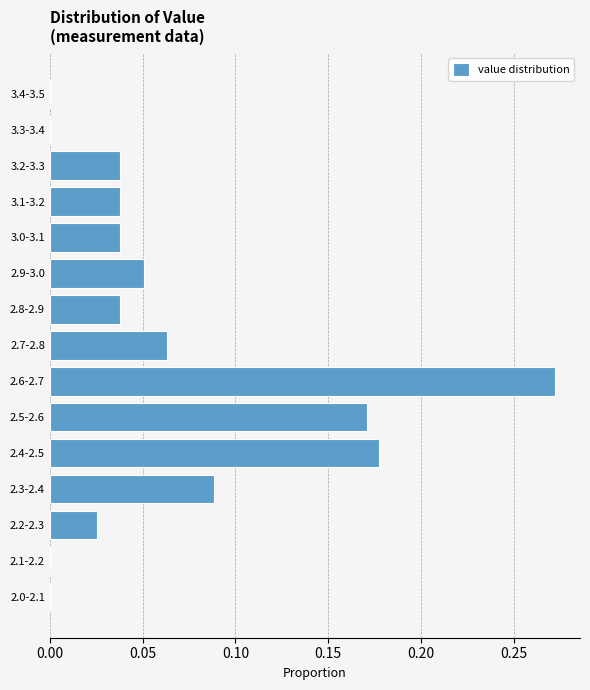

The chart shows a value of 0.0 at 2.7-2.8. True or false?

False